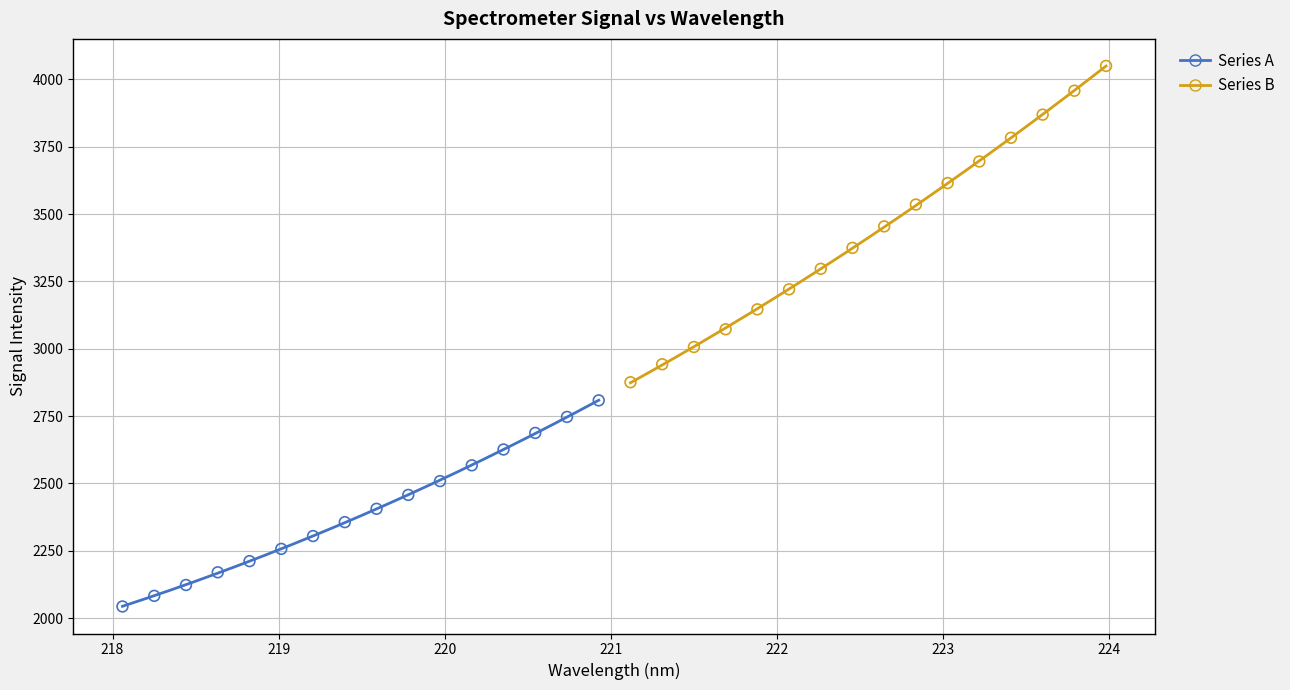

What are all the series names shown in the legend?

Series A, Series B